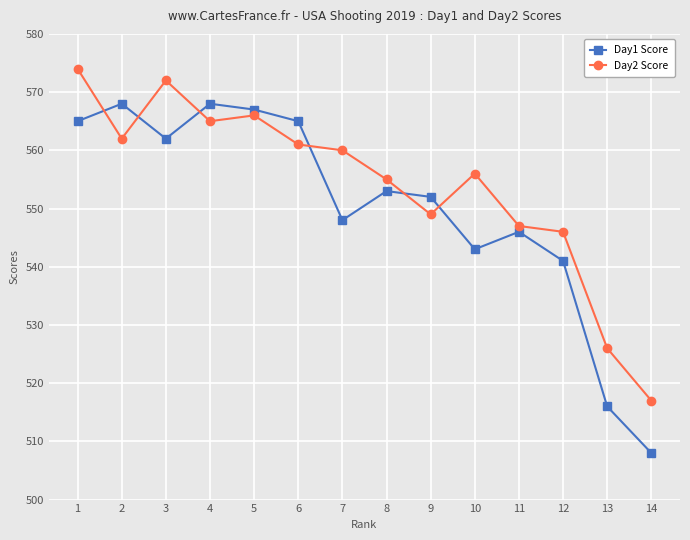

True or false: Day1 Score has a value of 693 at 13.

False